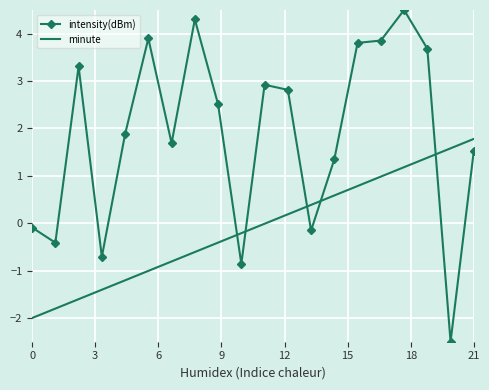

Which series has the widest spread of values?

intensity(dBm)